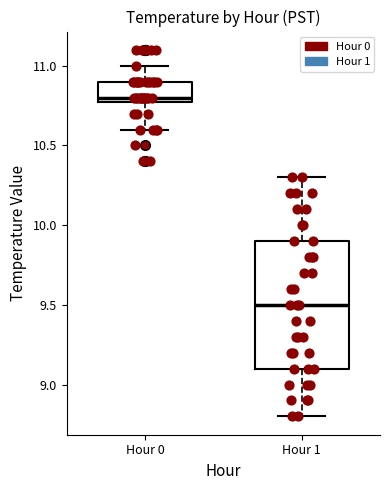

Where is the upper edge of the box for Hour 1 on the y-axis? The values are not printed on the chart, so give them approximately, as read against the axis.

9.9